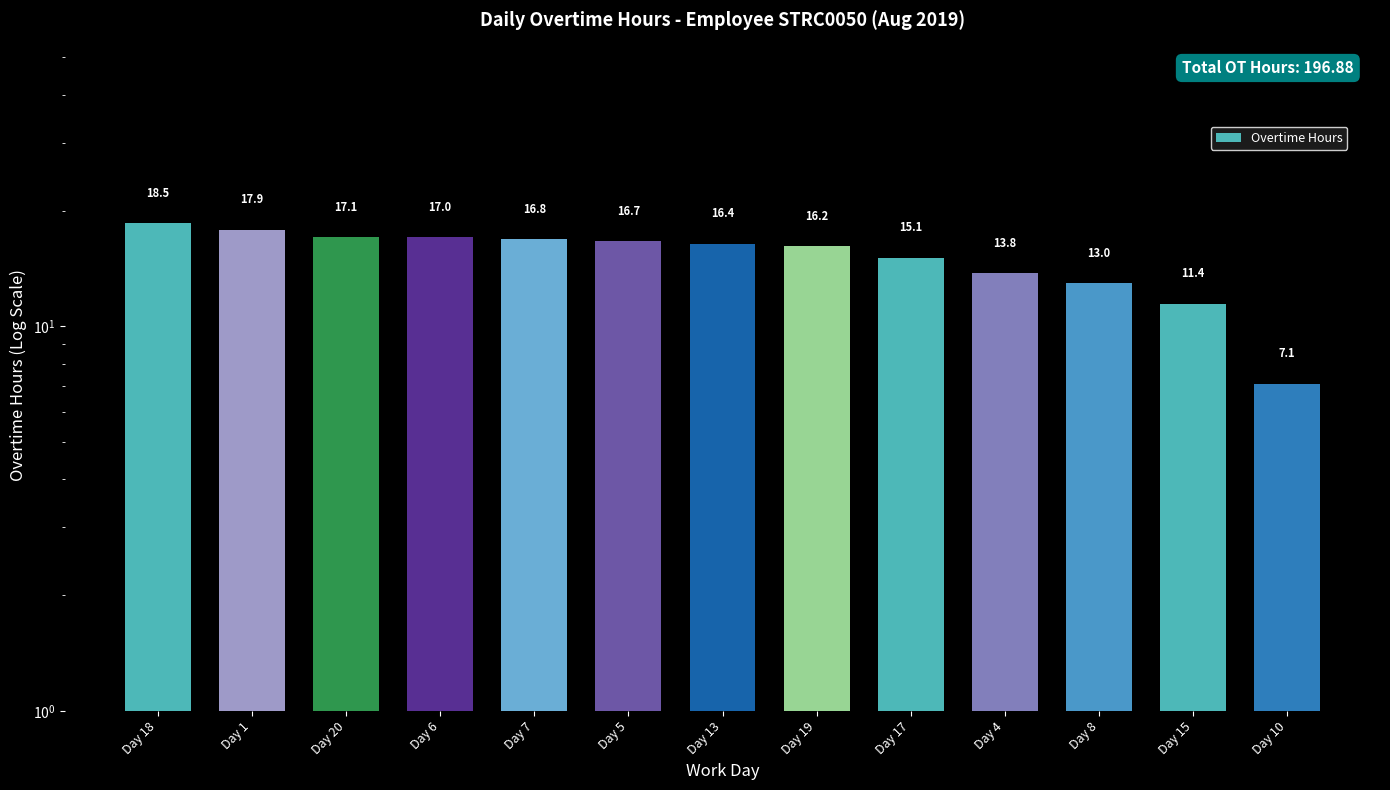

What is the value of the 10th bar from the left?

13.8